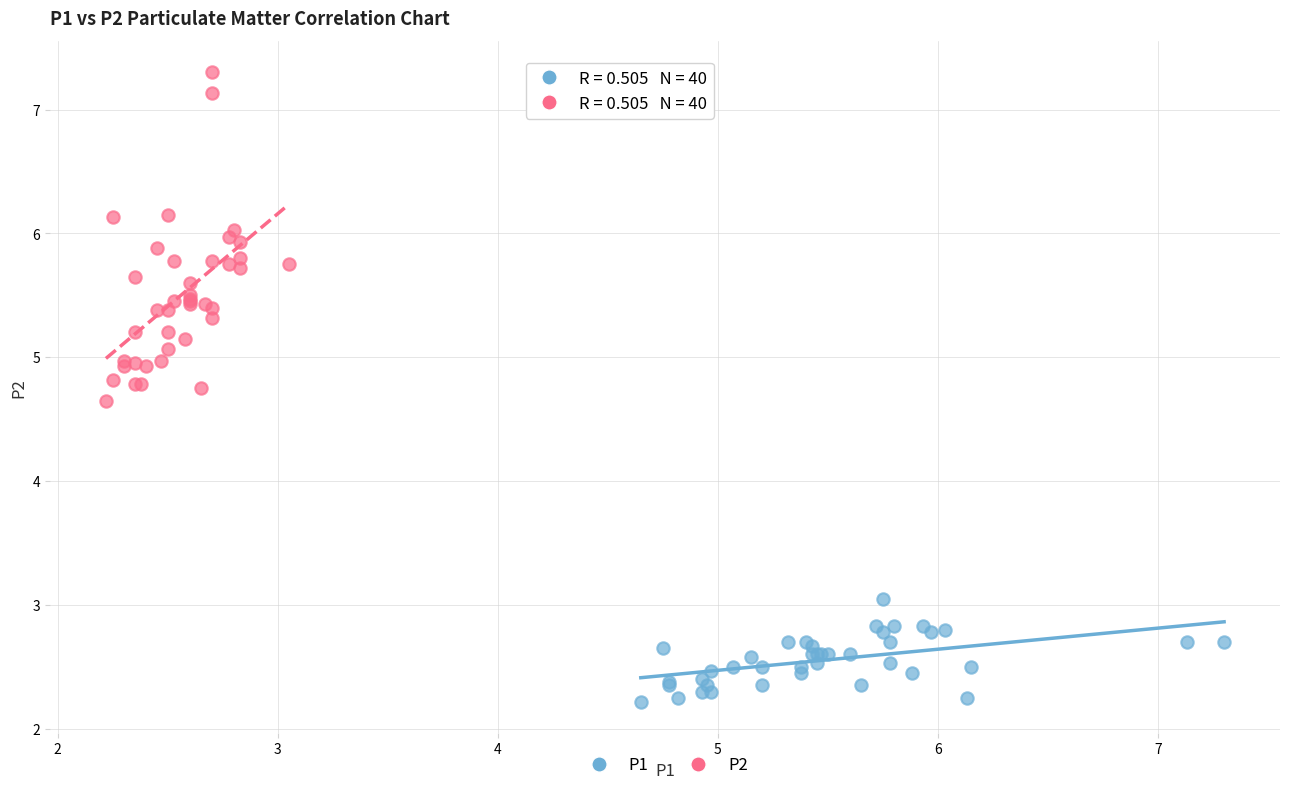

Which series reaches the maximum Y coordinate?

P2